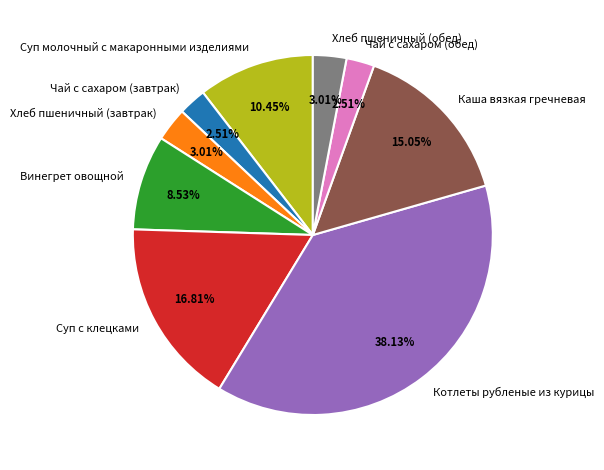

Is it true that Суп с клецками is 29% of the pie?

False